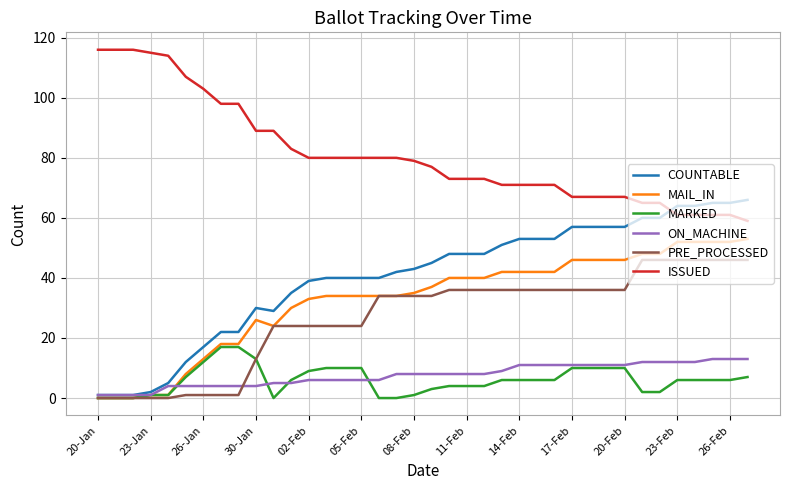

Which series has the largest total across all categories?

ISSUED